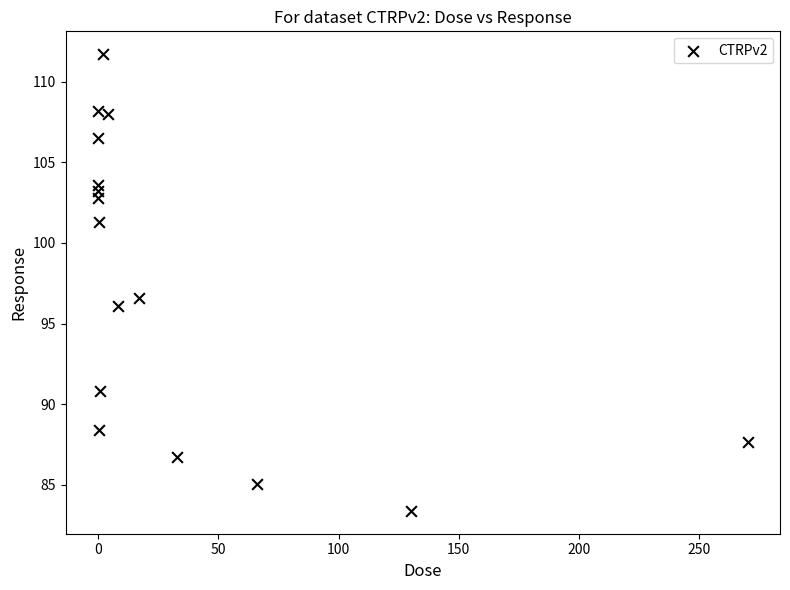

What Y value in the scatter plot is closest to 97?

96.6